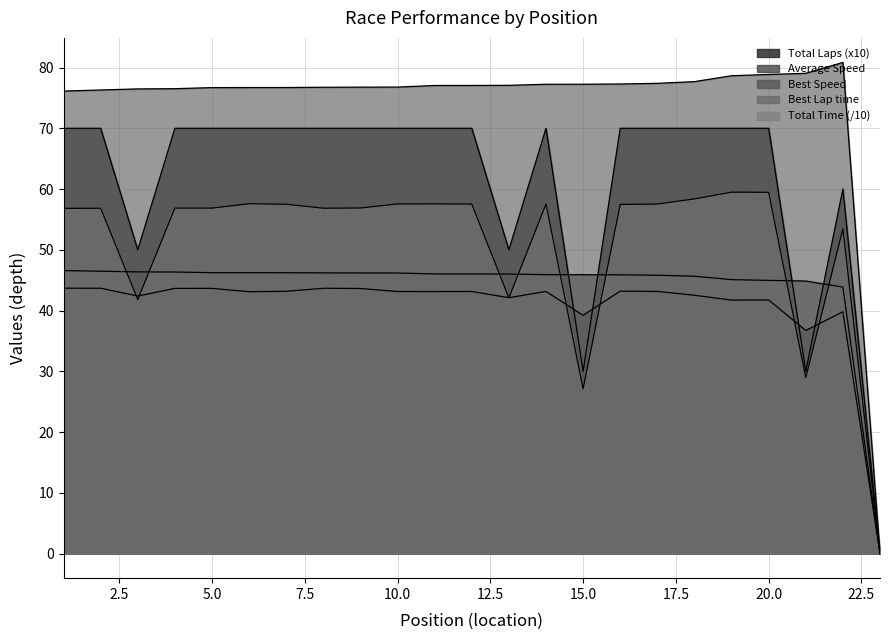

Which has a higher value, 1 or 14?

1